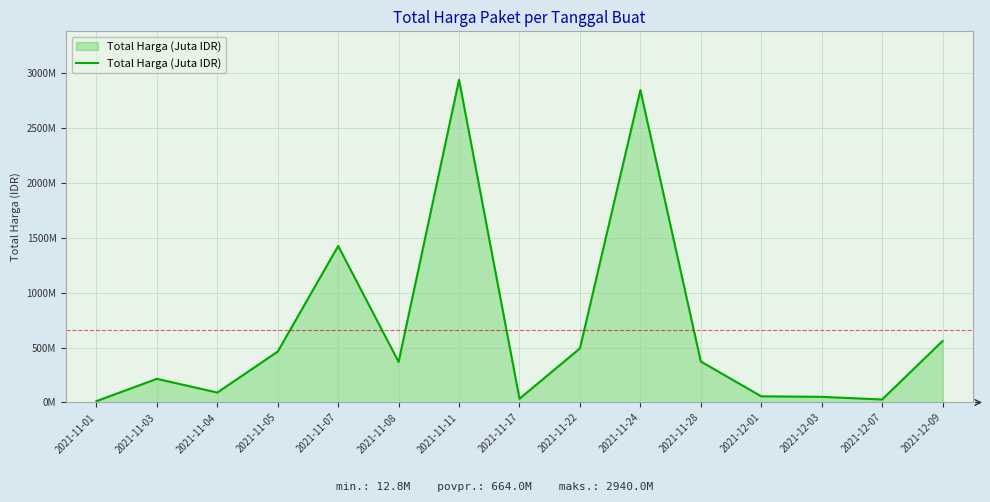

Which has a higher value, 2021-11-03 or 2021-12-09?

2021-12-09